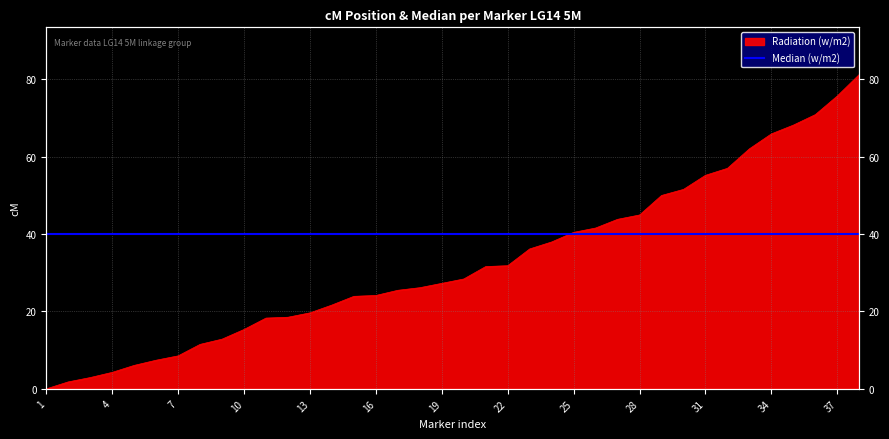

List the labels in order of value, largest first.

38, 37, 36, 35, 34, 33, 32, 31, 30, 29, 28, 27, 26, 25, 24, 23, 22, 21, 20, 19, 18, 17, 16, 15, 14, 13, 12, 11, 10, 9, 8, 7, 6, 5, 4, 3, 2, 1